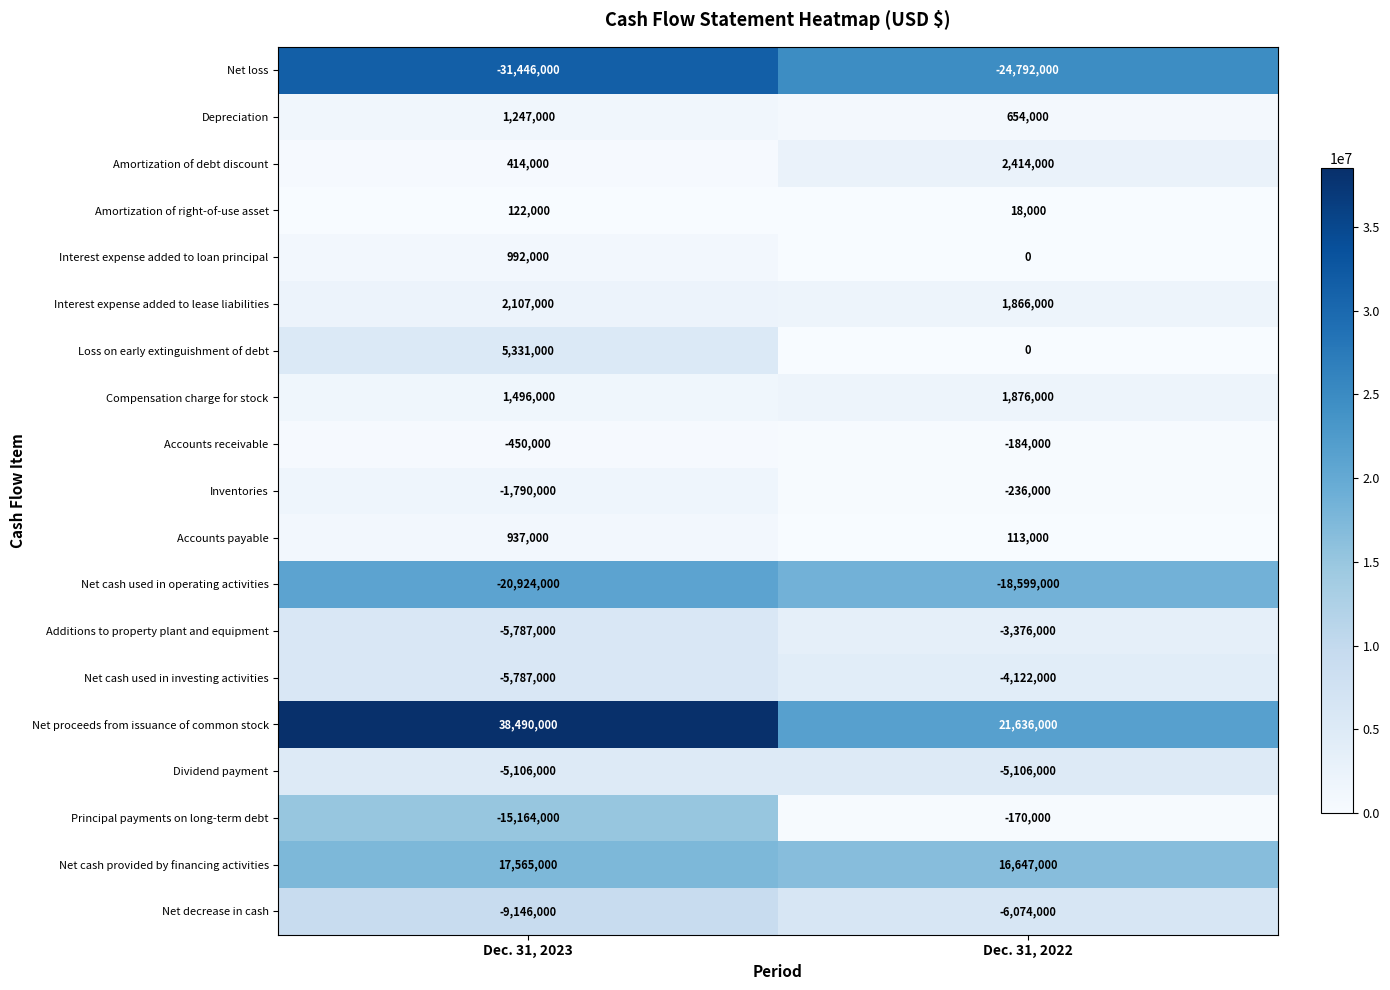

Rank the series by their maximum value, from highest to lowest.

Net proceeds from issuance of common stock, Net cash provided by financing activities, Loss on early extinguishment of debt, Amortization of debt discount, Interest expense added to lease liabilities, Compensation charge for stock, Depreciation, Interest expense added to loan principal, Accounts payable, Amortization of right-of-use asset, Principal payments on long-term debt, Accounts receivable, Inventories, Additions to property plant and equipment, Net cash used in investing activities, Dividend payment, Net decrease in cash, Net cash used in operating activities, Net loss